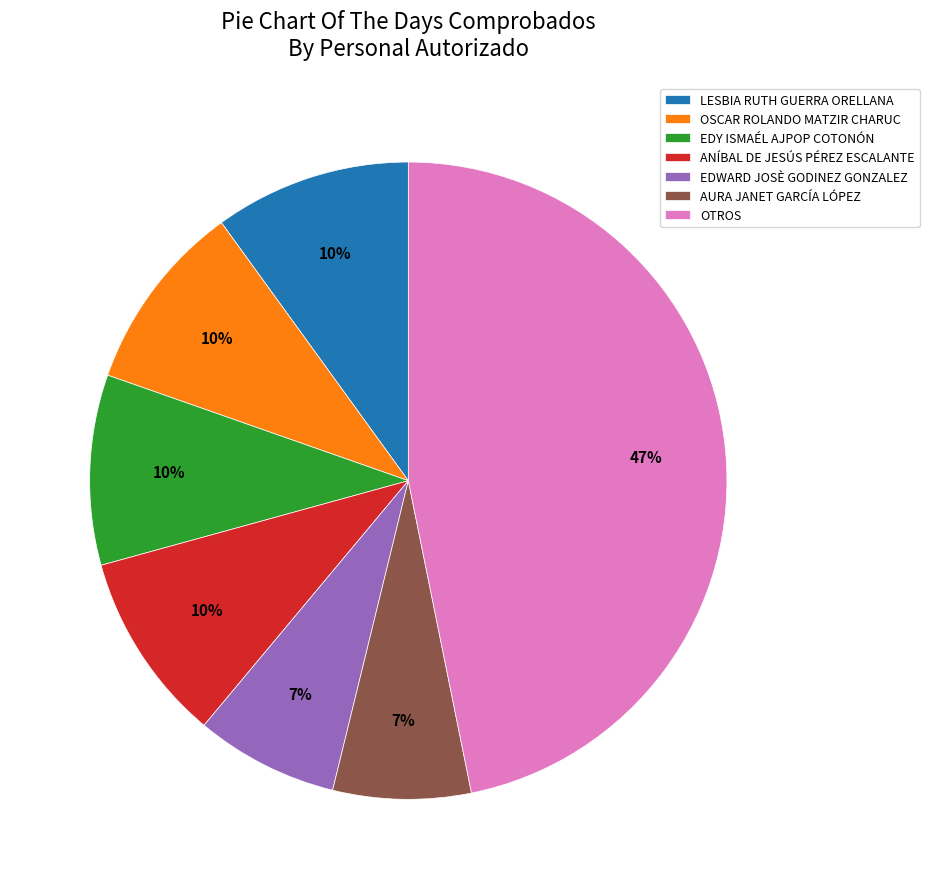

The OSCAR ROLANDO MATZIR CHARUC slice represents 1% of the pie. True or false?

False